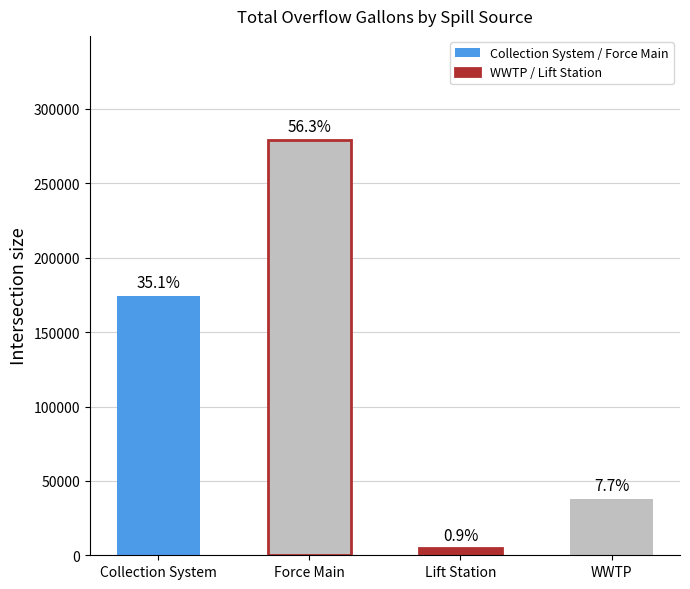

How many bars are there in total?

4